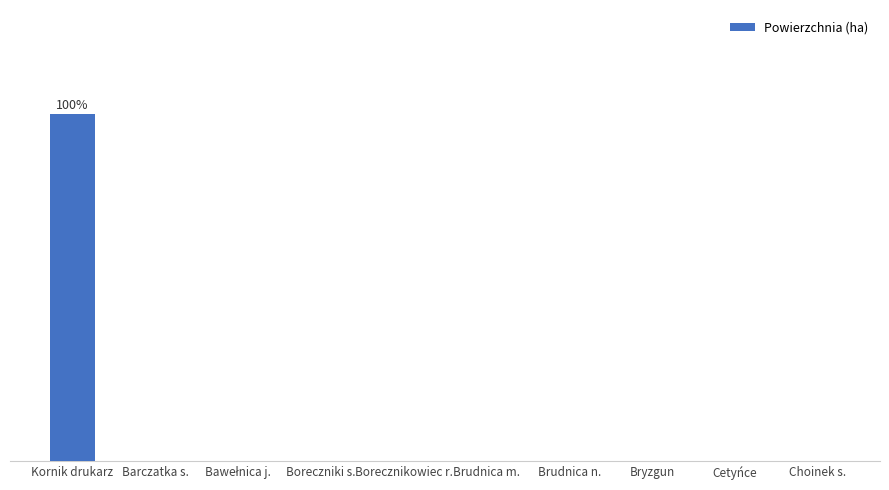

Are the bars horizontal?

No